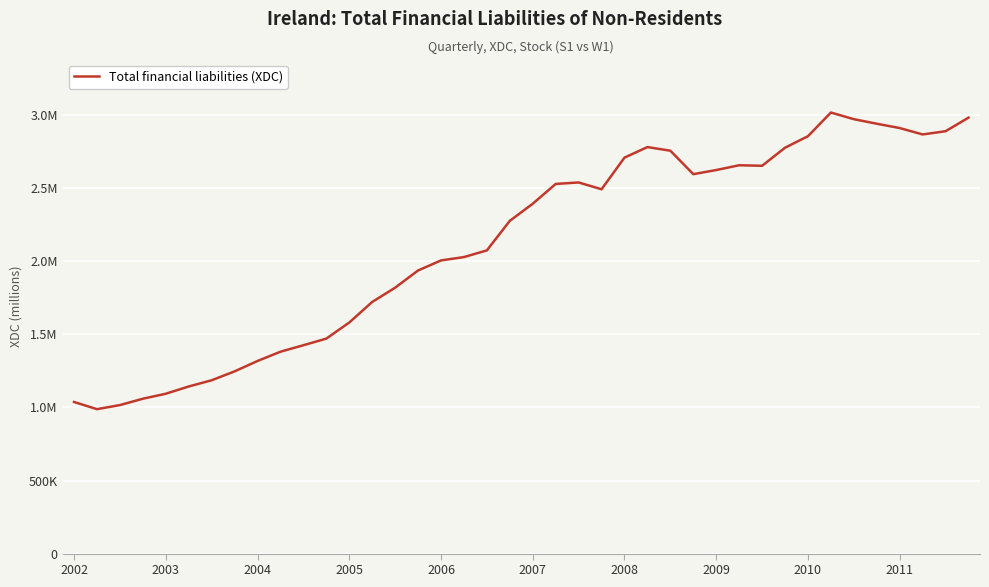

Does the chart display data point markers on the line(s)?

No